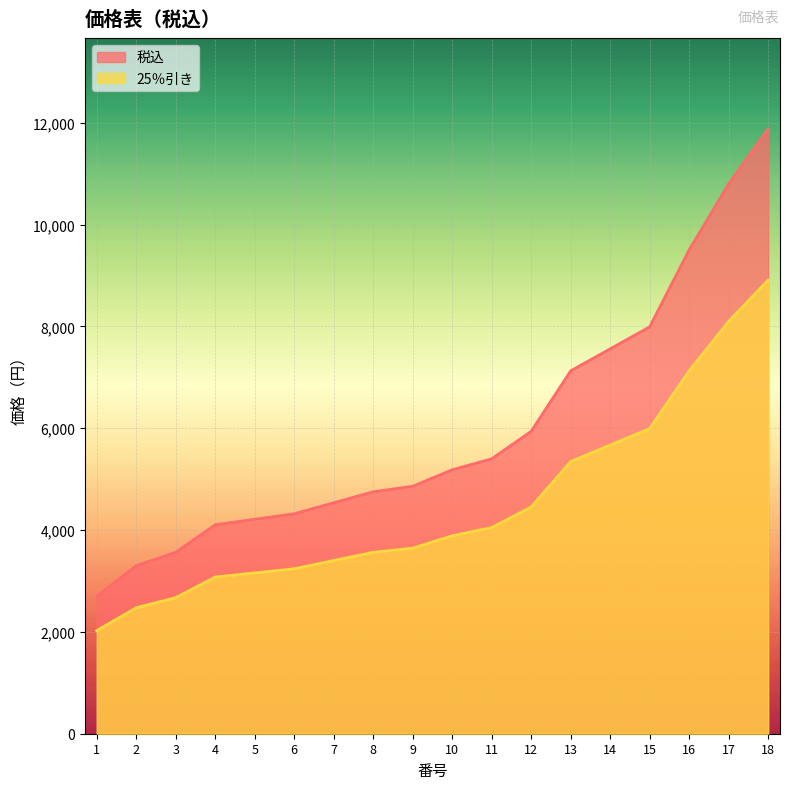

What is the difference between the 税込 values at 17 and 3?

7236